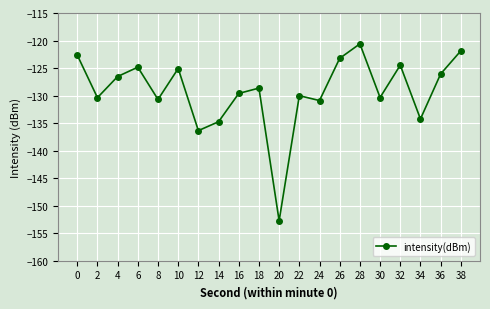

Is this an area chart (filled region under the line)?

No